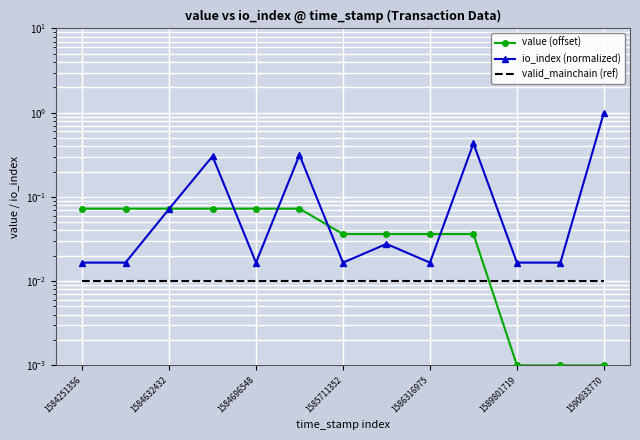

True or false: valid_mainchain (ref) and io_index (normalized) cross at least once.

False